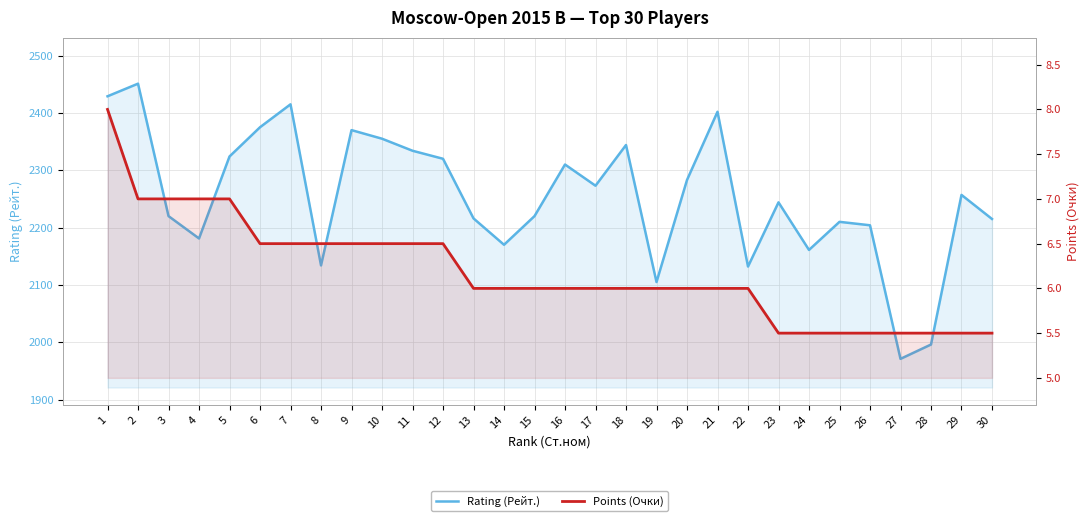

True or false: Rating (Рейт.) and Points (Очки) intersect in this chart.

False